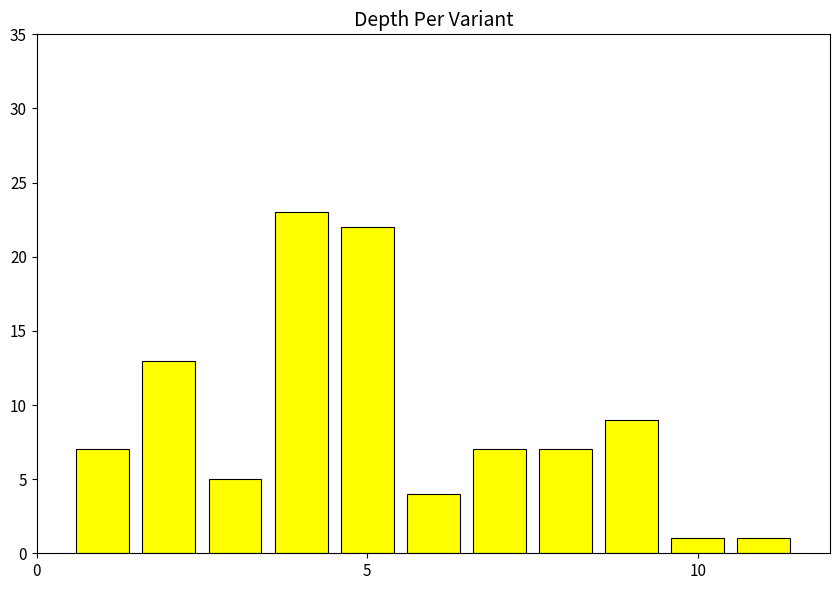

Are the bars grouped side by side (vs. stacked)?

No